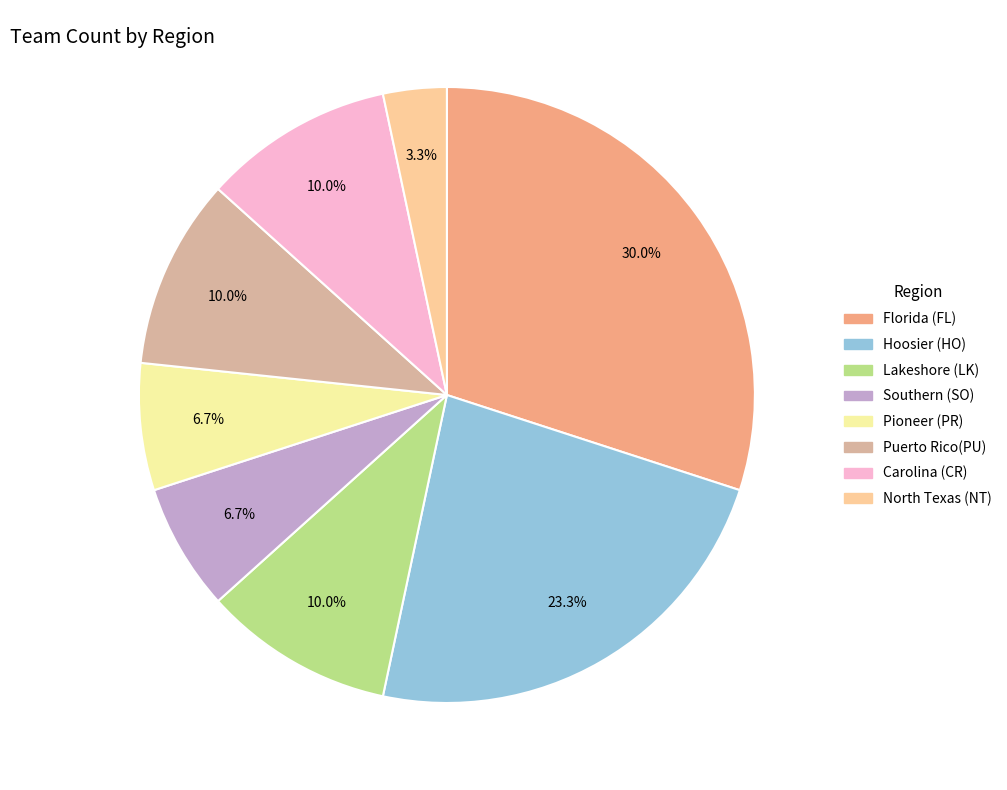

Which has a higher value, Lakeshore (LK) or Pioneer (PR)?

Lakeshore (LK)